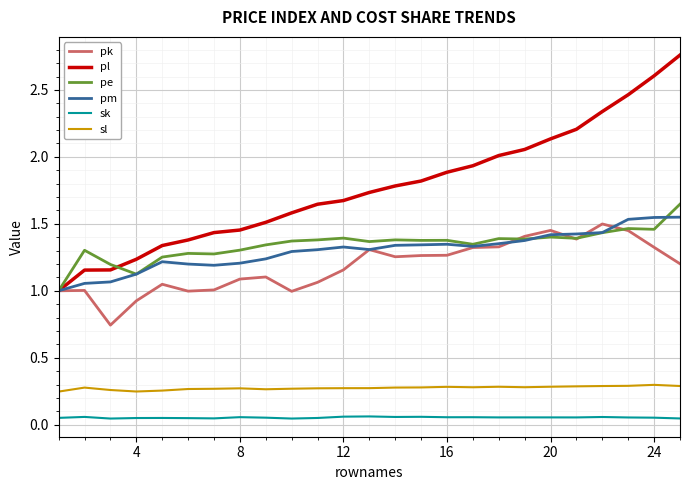

True or false: pl and sl intersect in this chart.

False